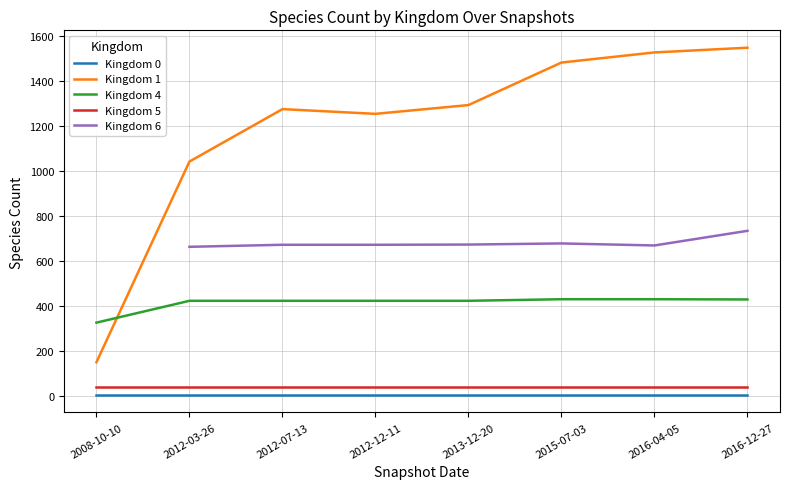

What is the sum of all 6 values?

13509